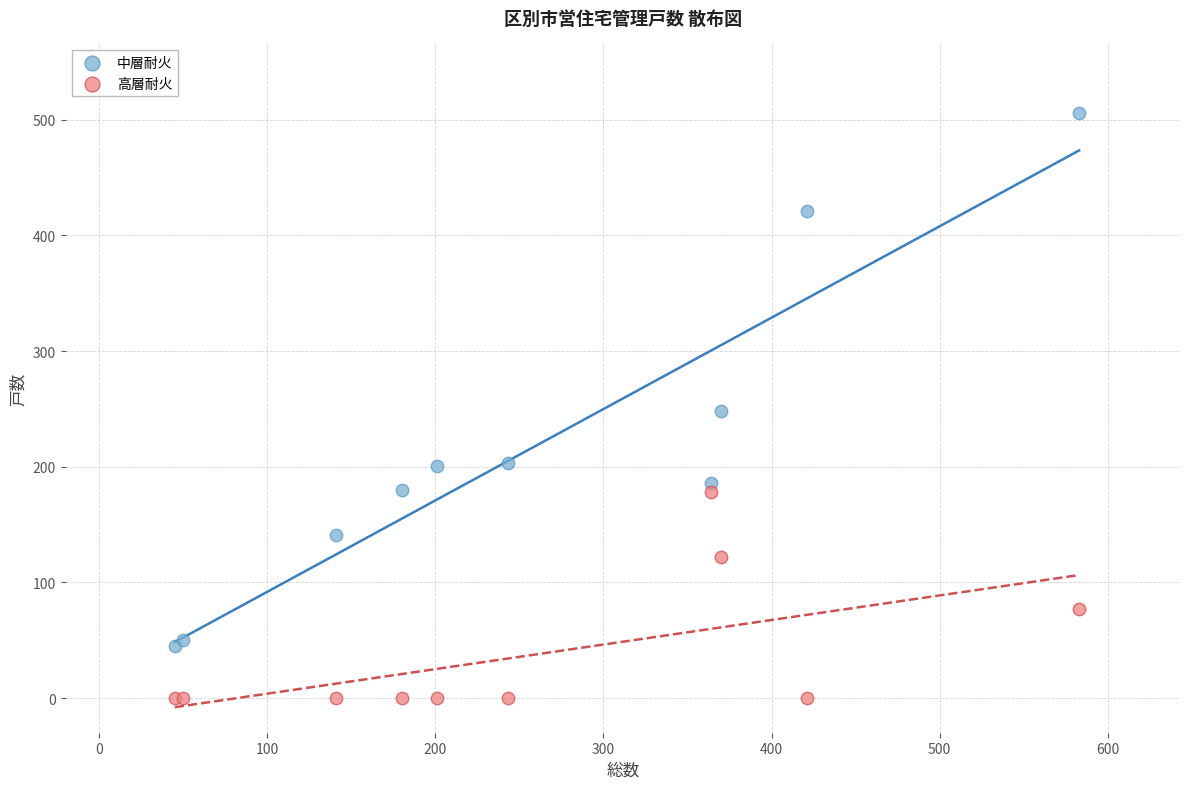

Which series has the widest spread of Y values?

中層耐火